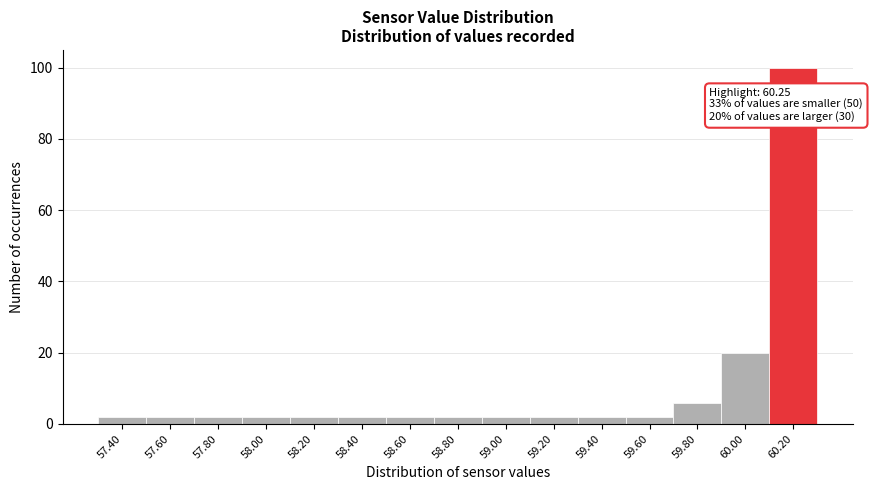

Reading left to right, list all the values displayed in this chart.

57.40=2	57.60=2	57.80=2	58.00=2	58.20=2	58.40=2	58.60=2	58.80=2	59.00=2	59.20=2	59.40=2	59.60=2	59.80=6	60.00=20	60.20=100